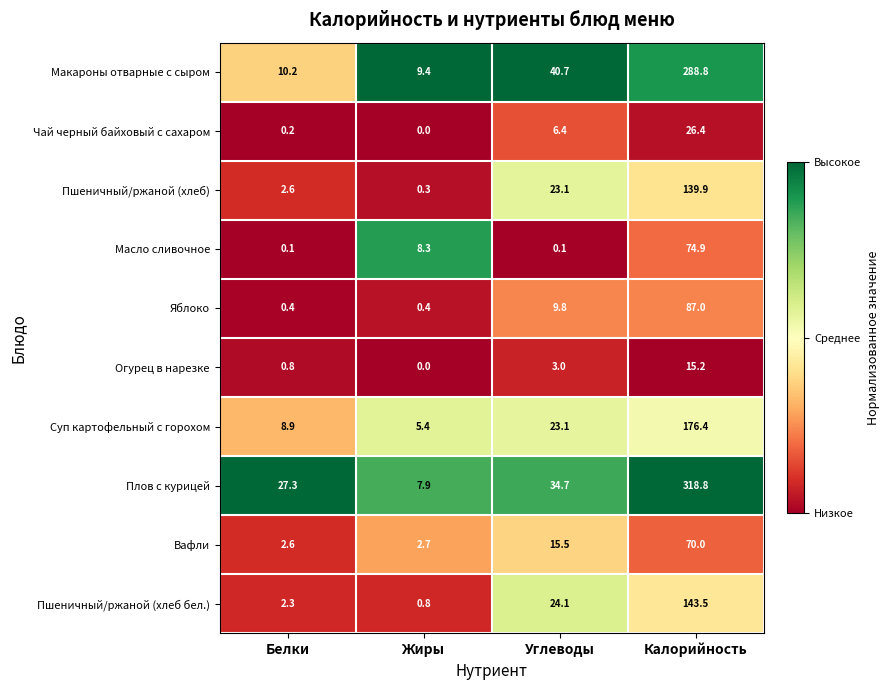

Which series changed the most between Углеводы and Калорийность?

Плов с курицей